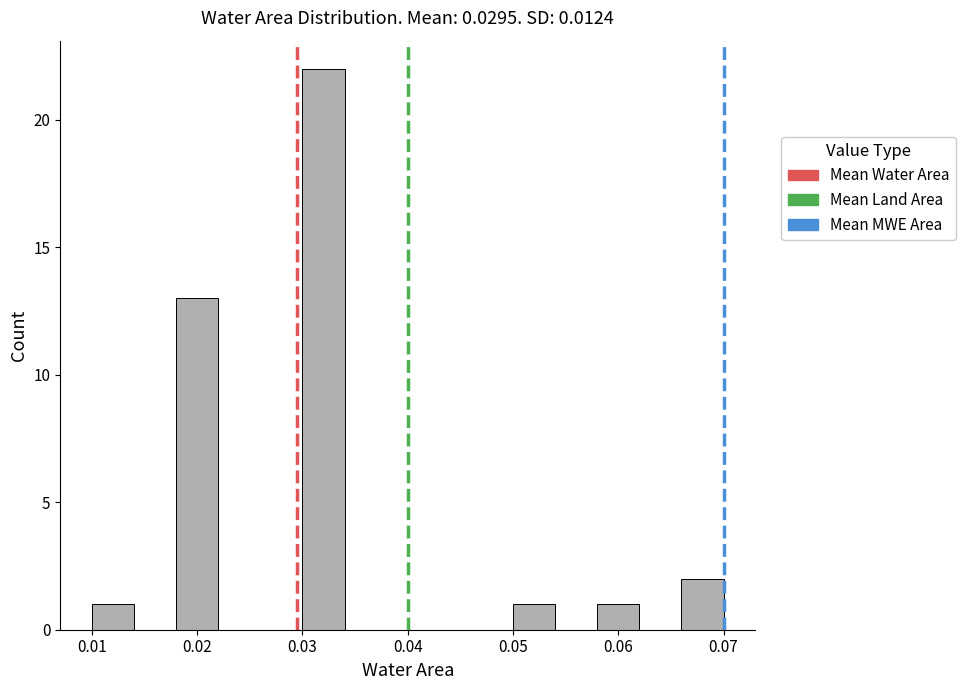

Which range on the x-axis has the tallest bar?

0.030 to 0.034